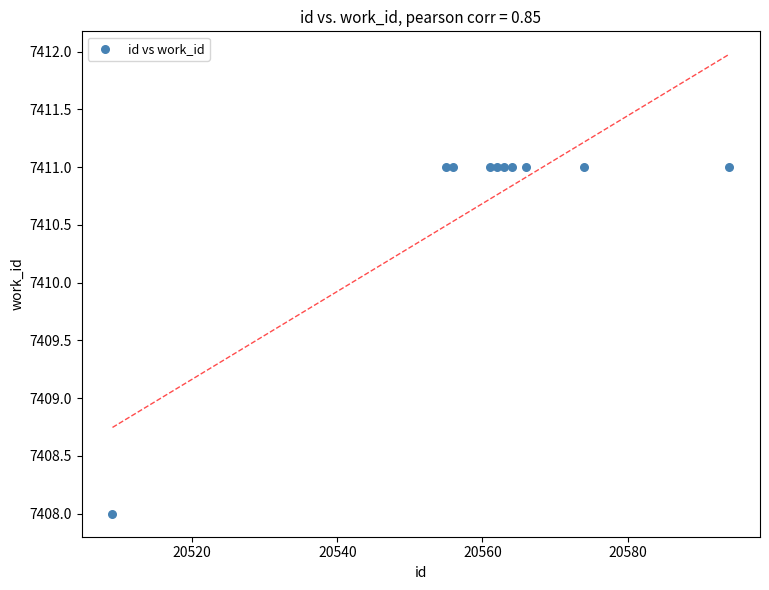

What is the average X value?

20560